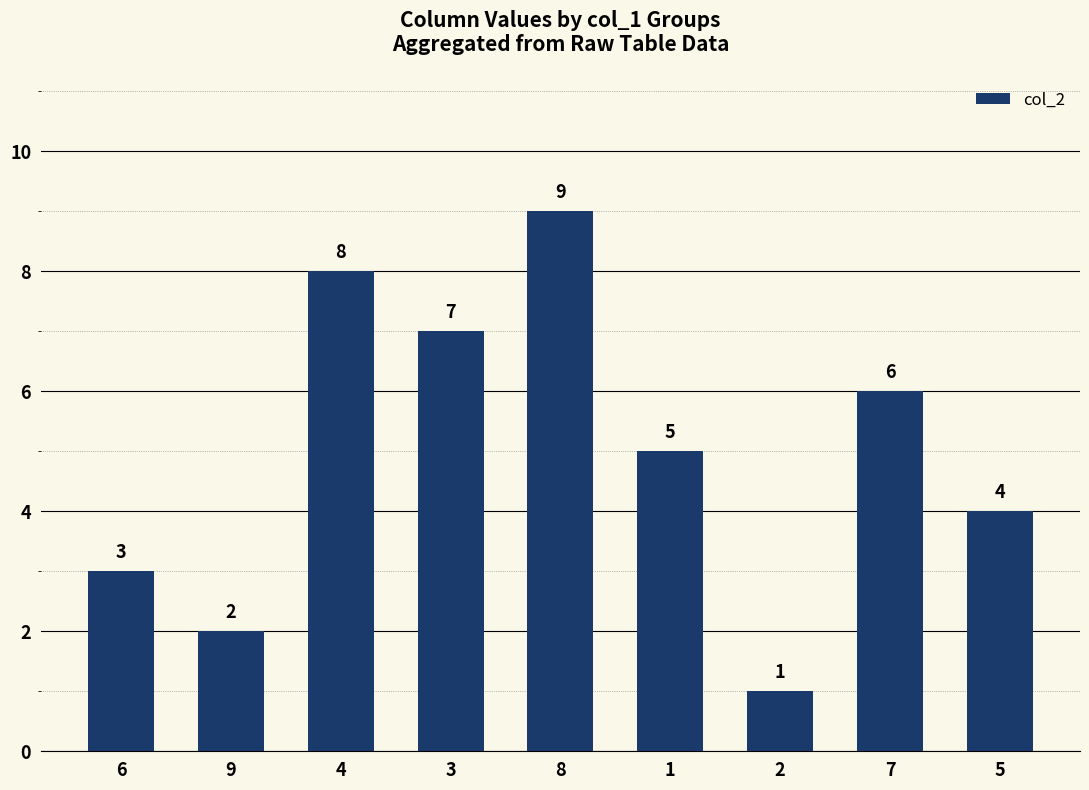

What is the minimum value shown in the chart?

1